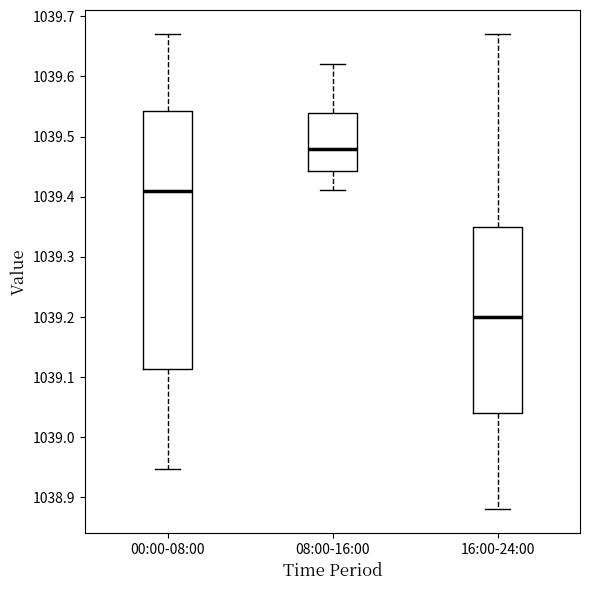

Where does the median line of the box for 16:00-24:00 sit on the y-axis? The values are not printed on the chart, so give them approximately, as read against the axis.

1039.20